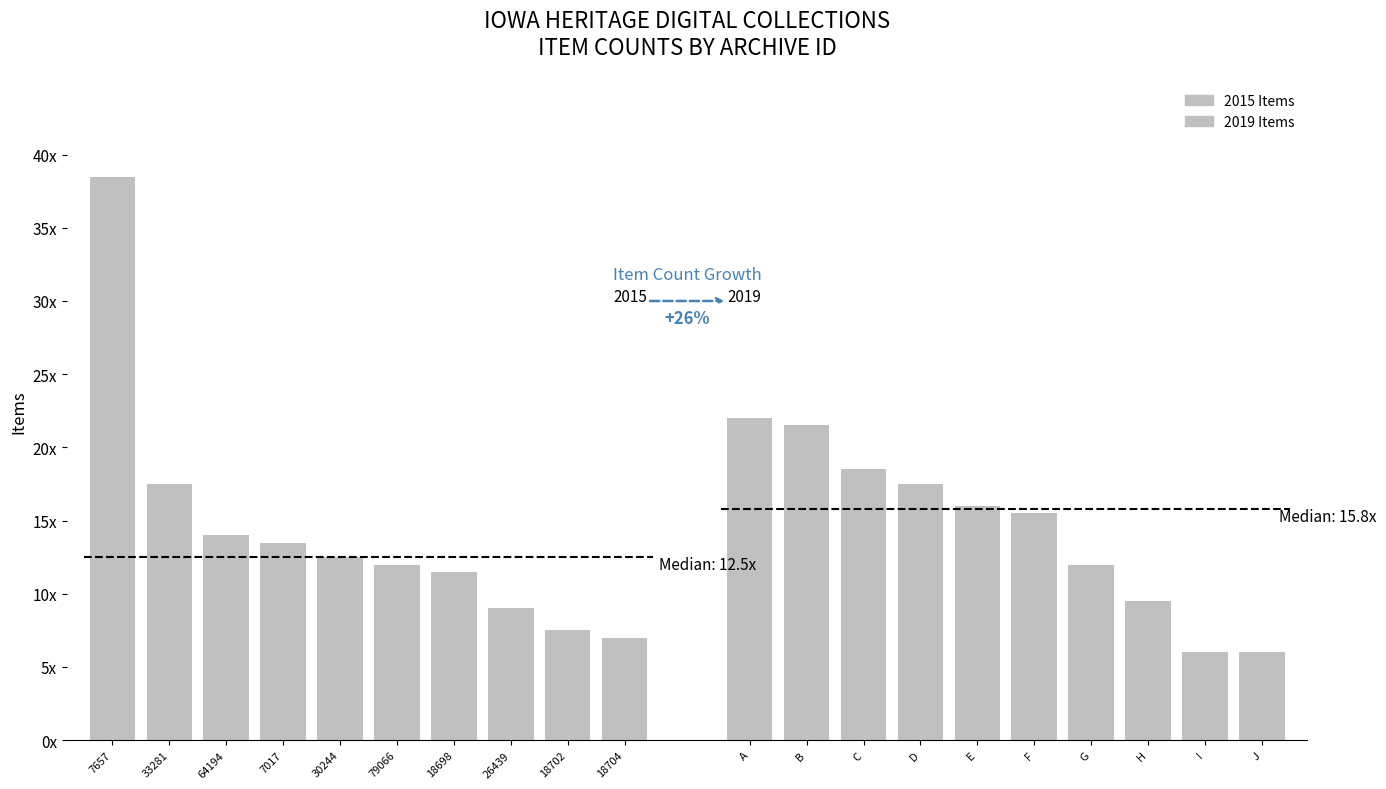

List the series in order of their peak value, highest first.

2015 Items, 2019 Items